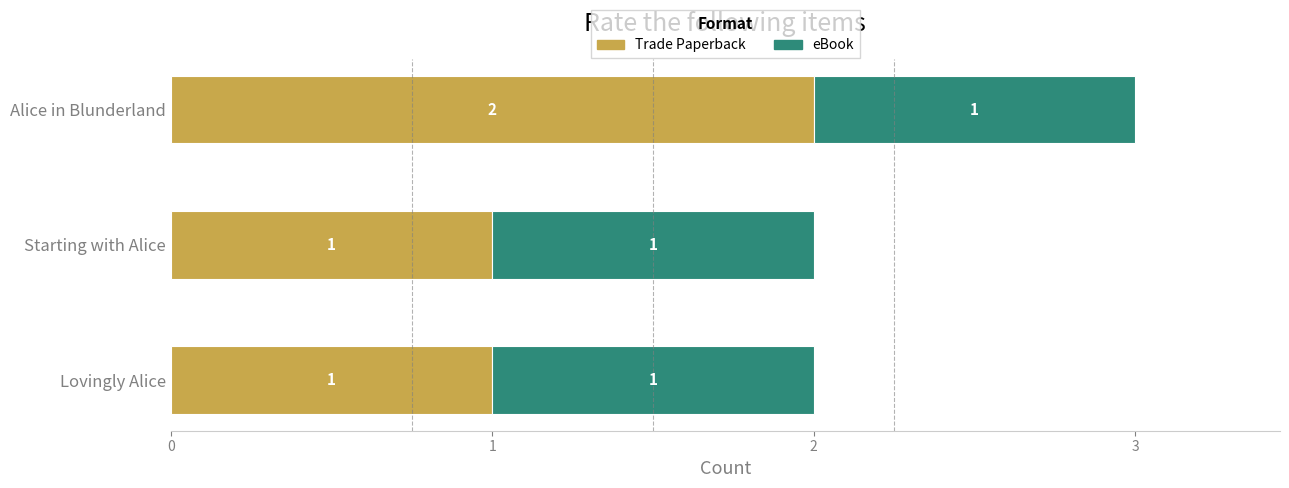

At which category is the sum across all series the highest?

Alice in Blunderland